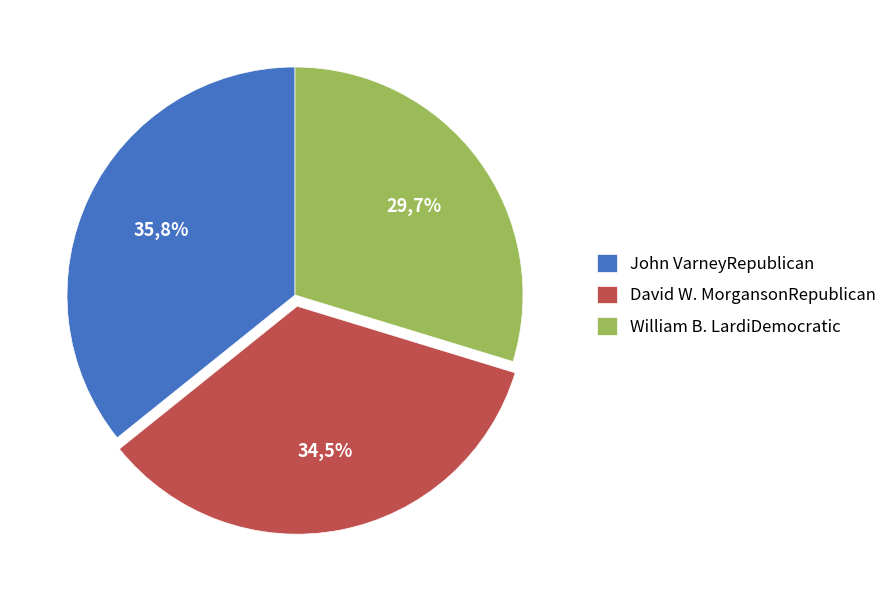

Does David W. MorgansonRepublican represent more than half of the total?

No